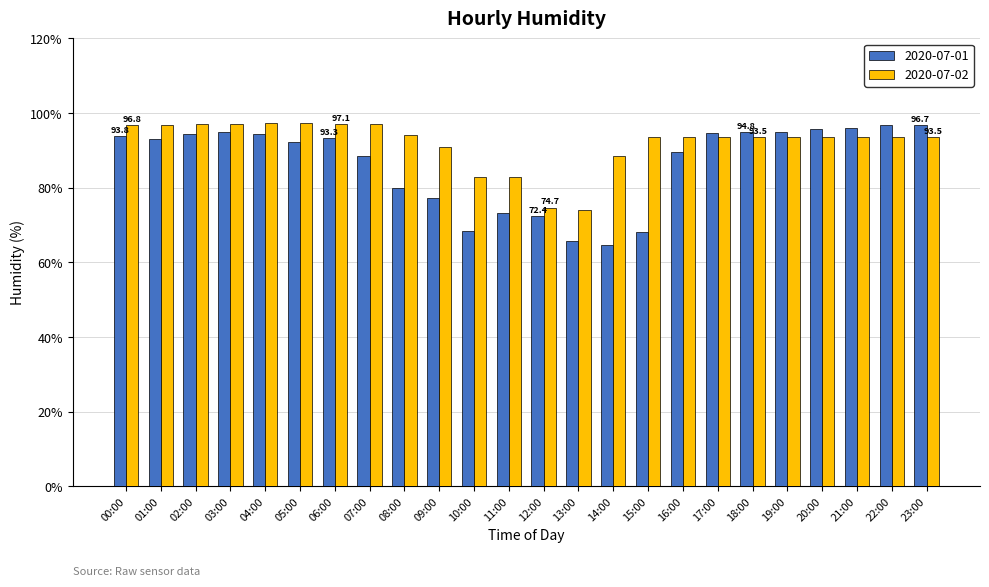

Which series changed the most between 13:00 and 18:00?

2020-07-01